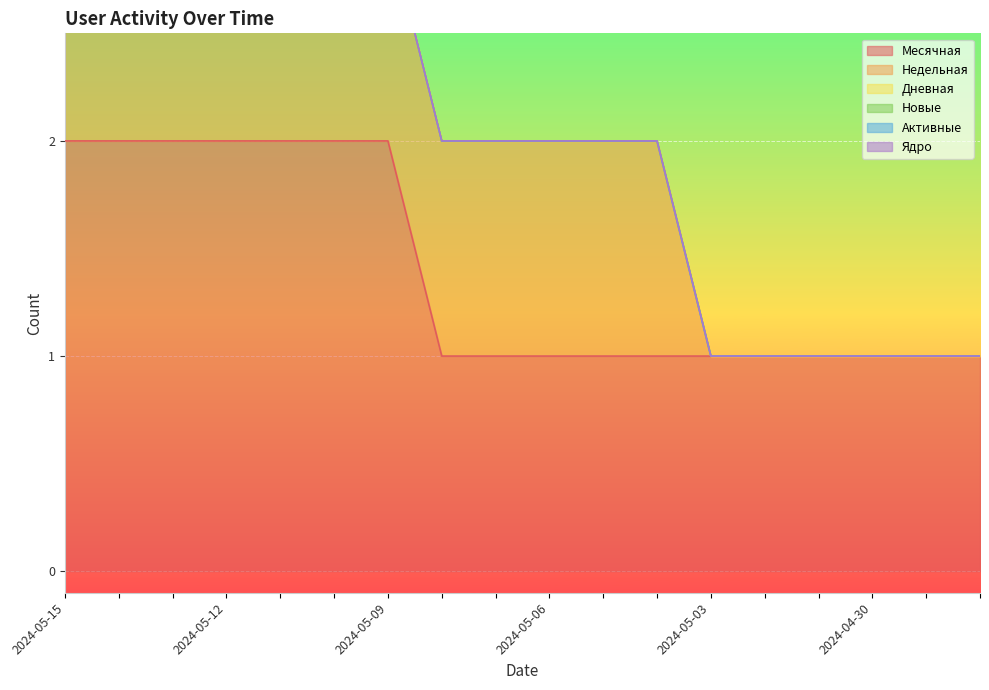

True or false: Активные and Новые cross at least once.

False